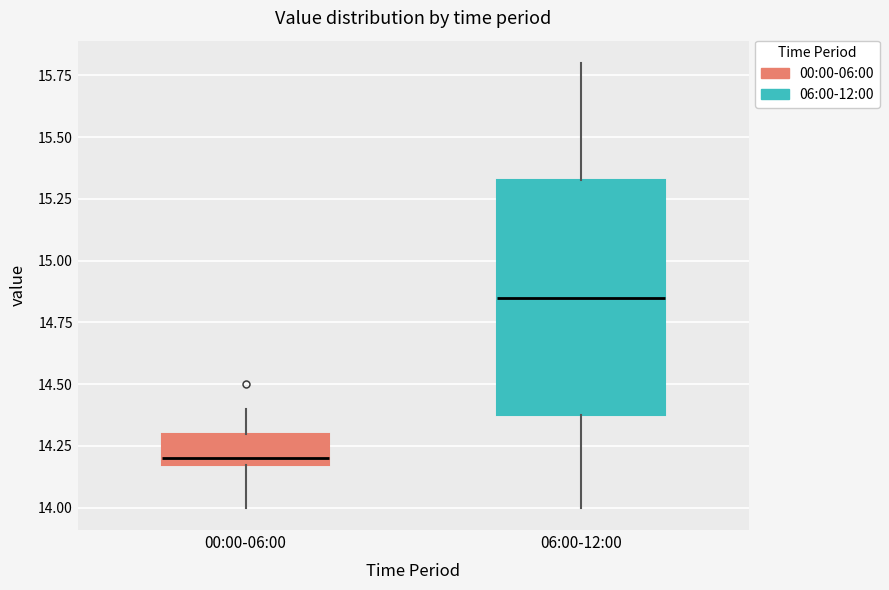

Comparing the boxes themselves (not the whiskers), which one is the tallest?

06:00-12:00